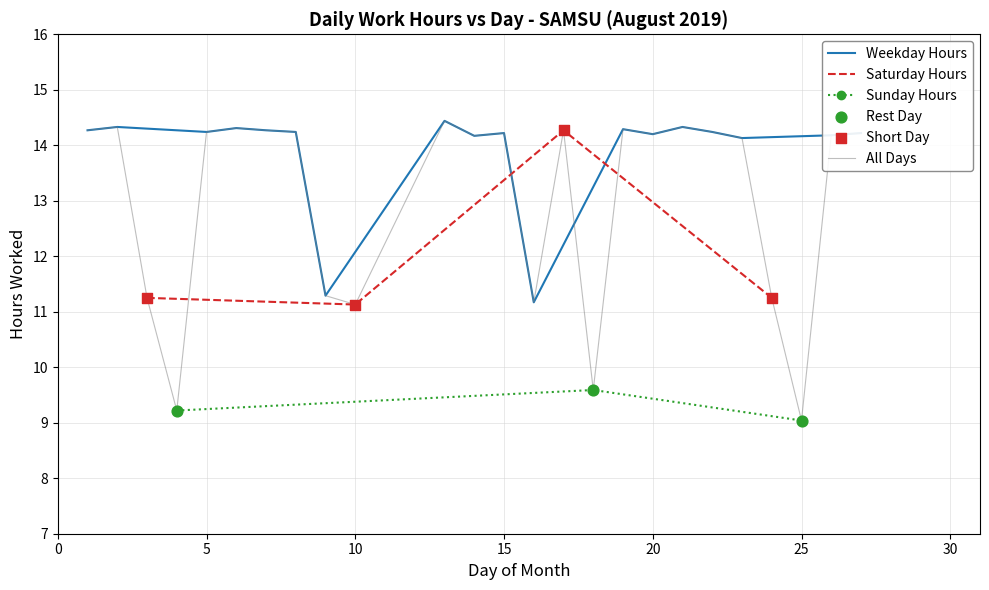

What is the ratio of the value at 19 to the value at 4?

1.5